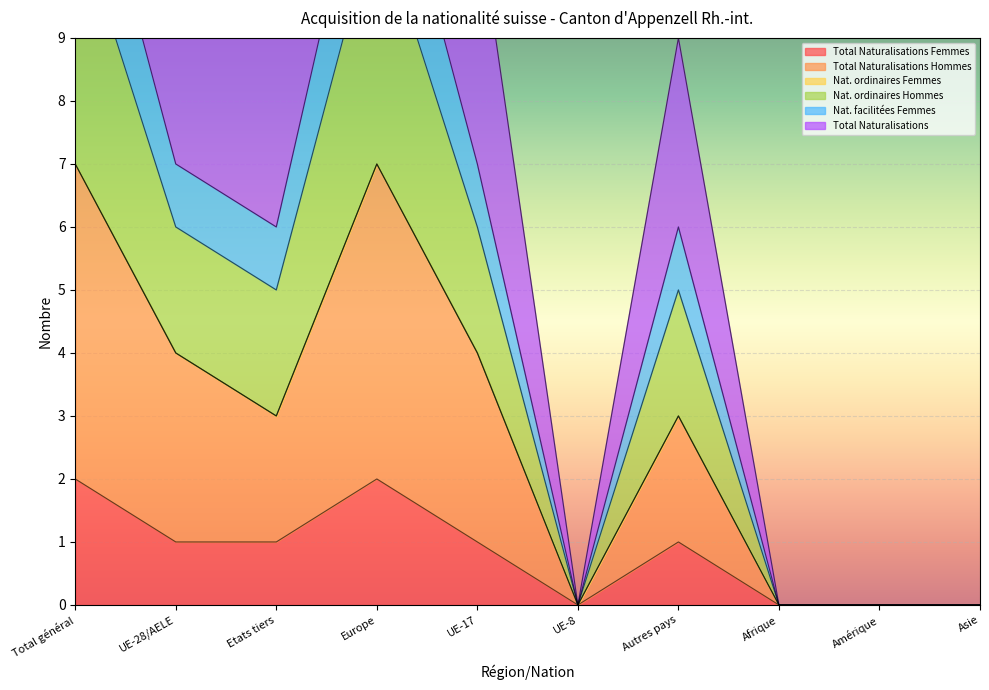

Is it true that Total Naturalisations Femmes equals 1 at UE-8?

False